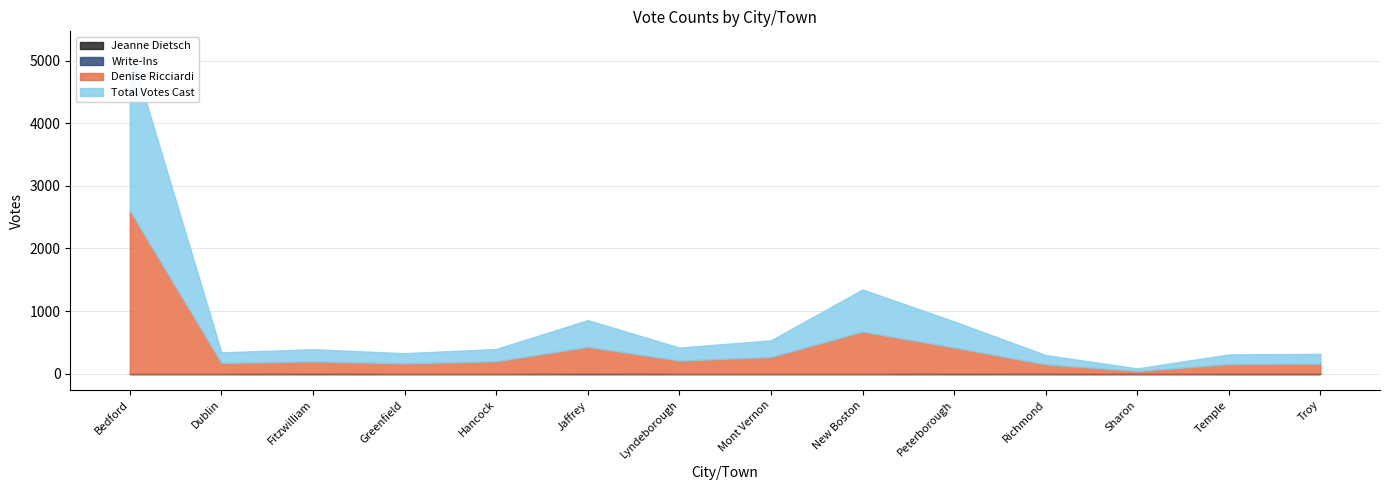

What are all the series names shown in the legend?

Denise Ricciardi, Total Votes Cast, Write-Ins, Jeanne Dietsch